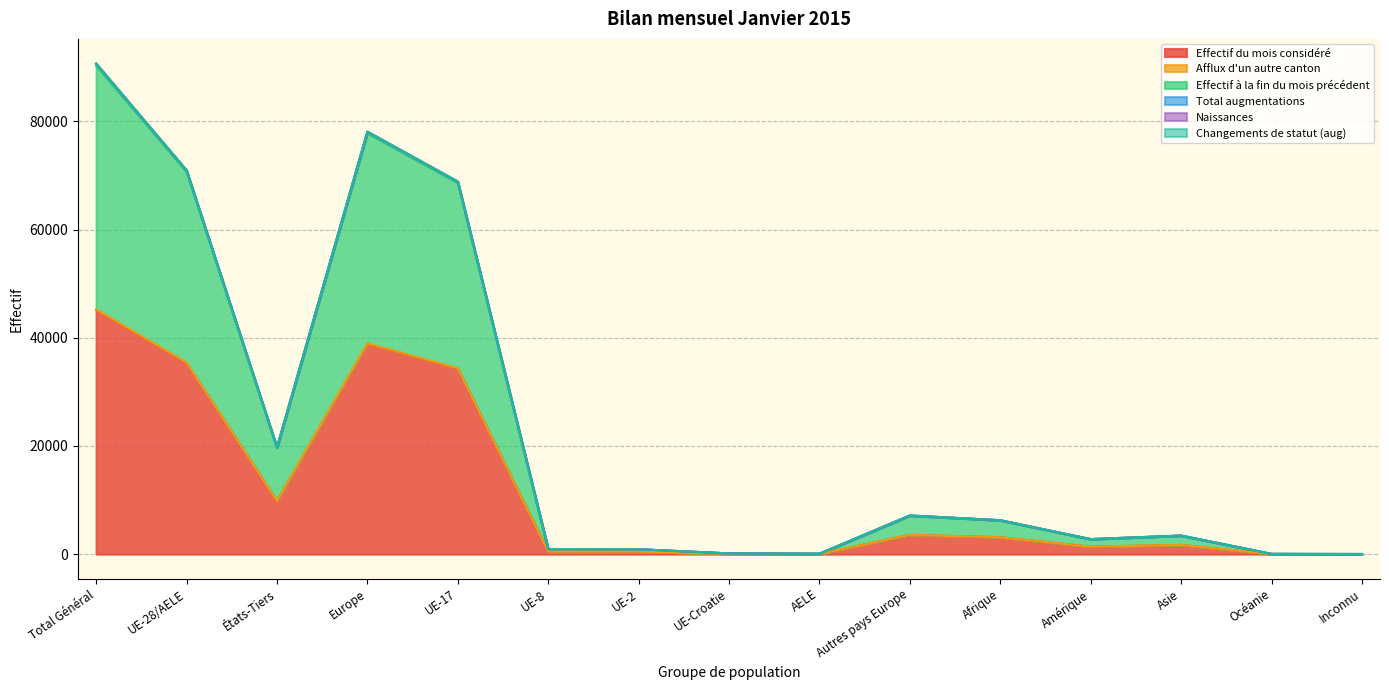

True or false: Effectif à la fin du mois précédent and Changements de statut (aug) intersect in this chart.

False